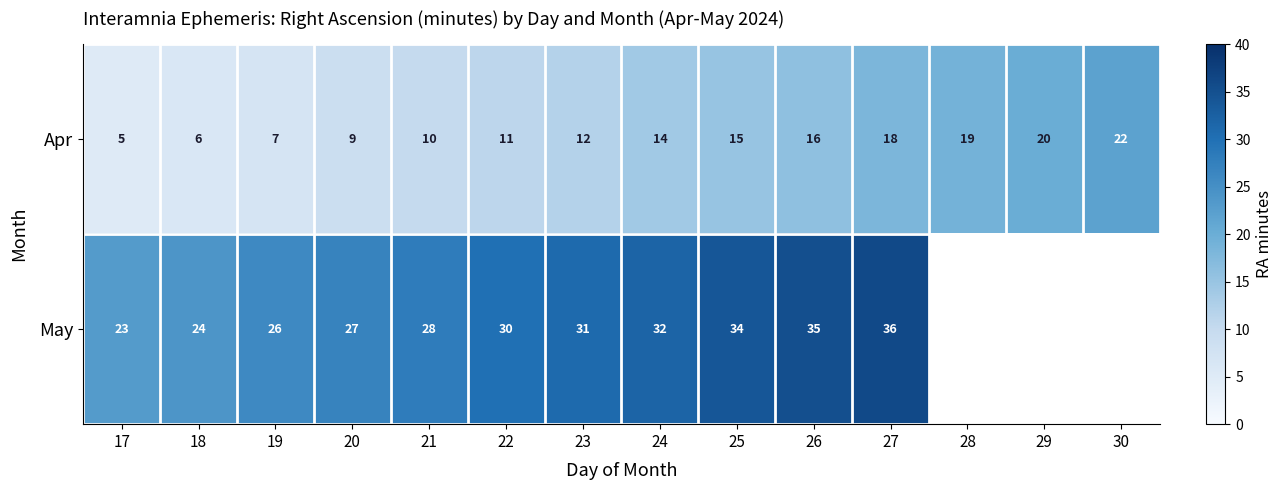

What is the maximum value for Apr?

22.0